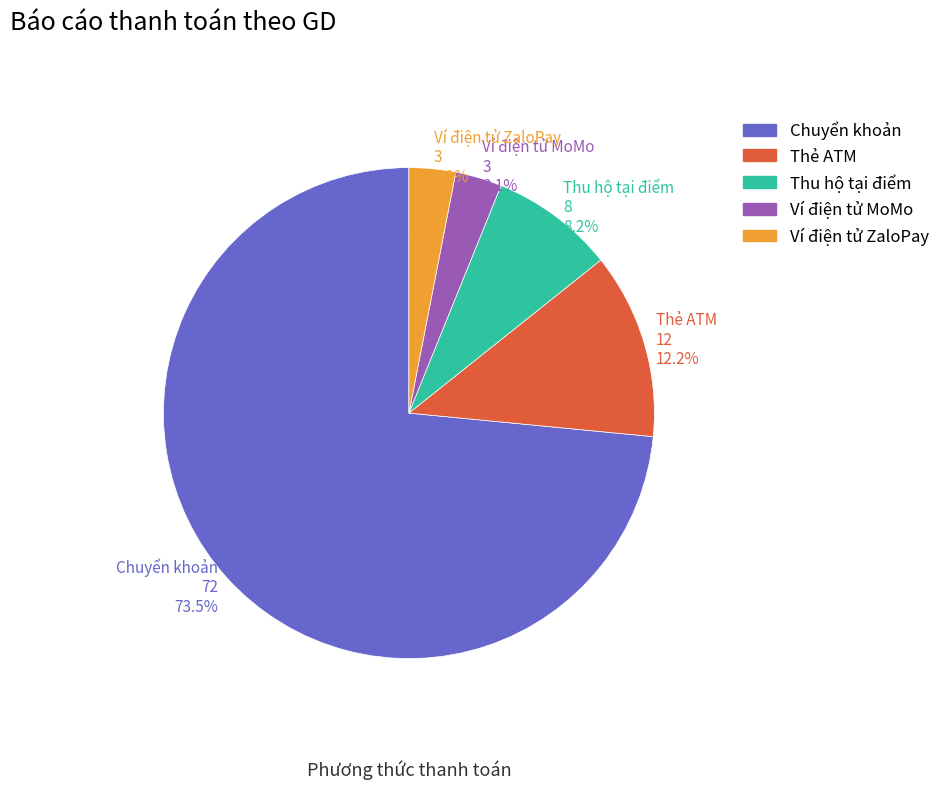

Combined, do Thu hộ tại điểm and Thẻ ATM account for over 50%?

No